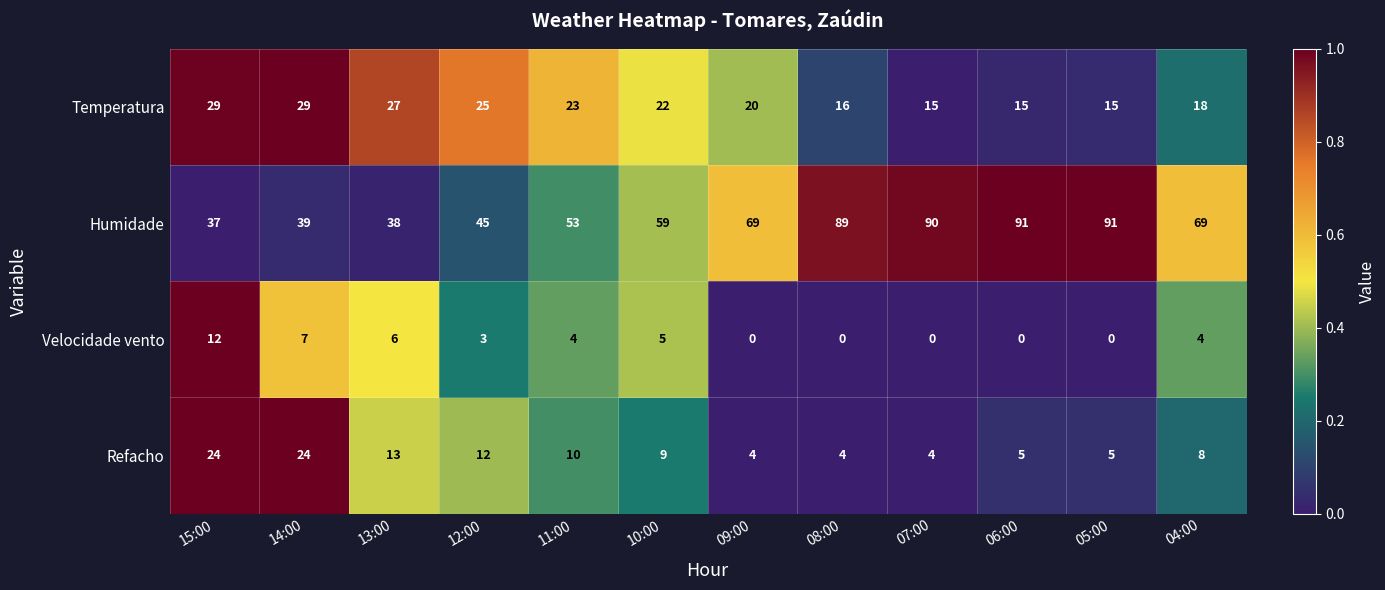

How many positive values does the Velocidade vento series have?

7